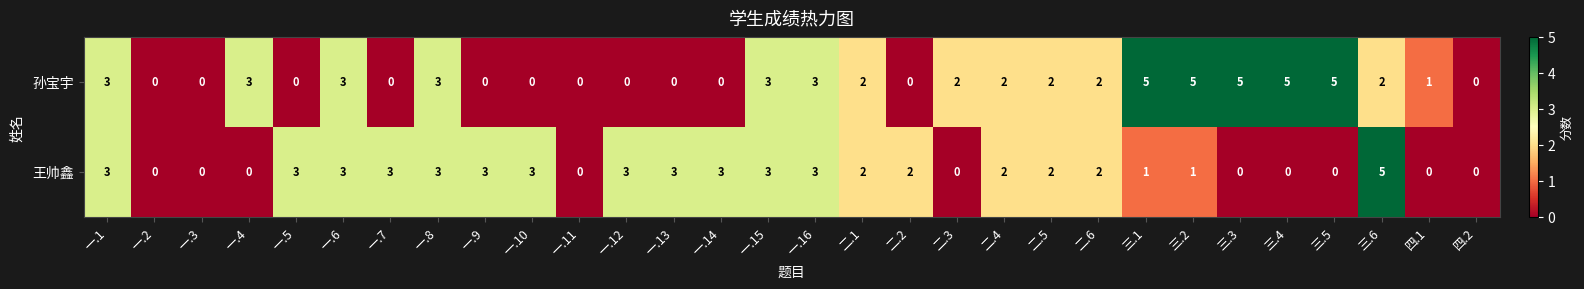

What is the difference between the 孙宝宇 values at 三.3 and 二.4?

3